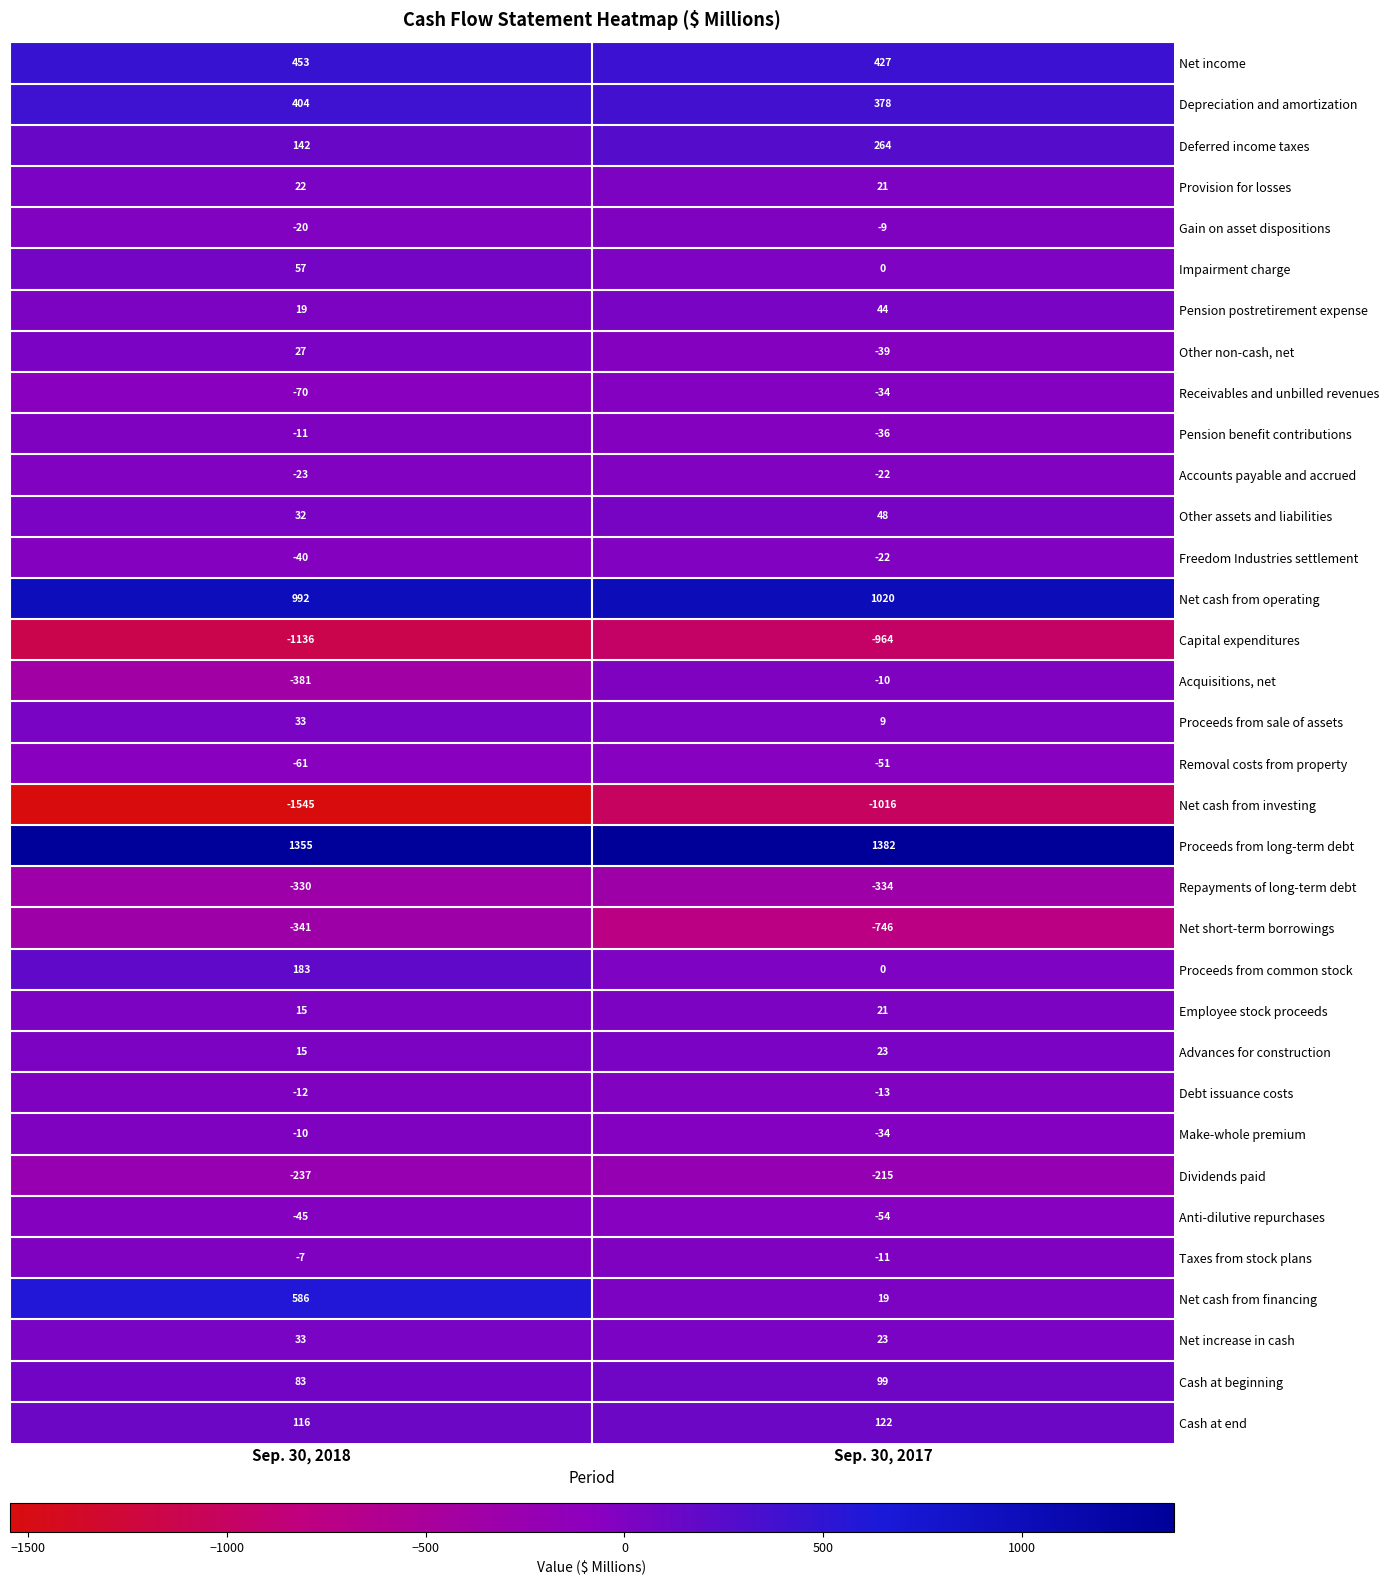

What value does the Receivables and unbilled revenues series have at Sep. 30, 2018, to the nearest 5?

-70